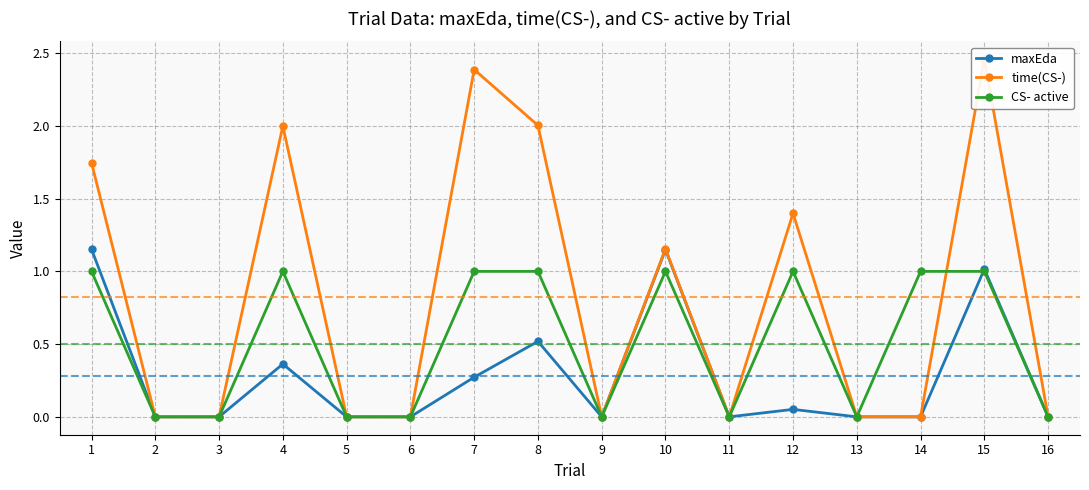

How many distinct data groups are displayed?

3